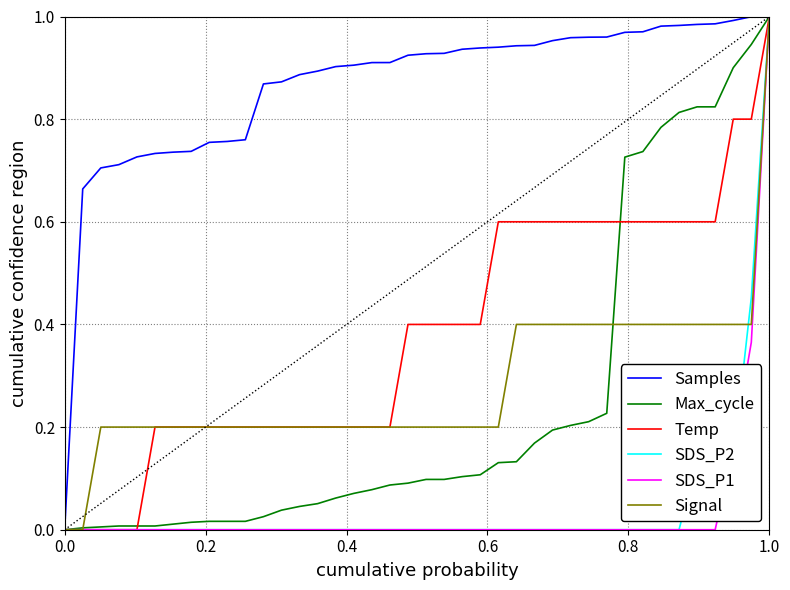

Count the Temp values in the range 0 to 1.

40